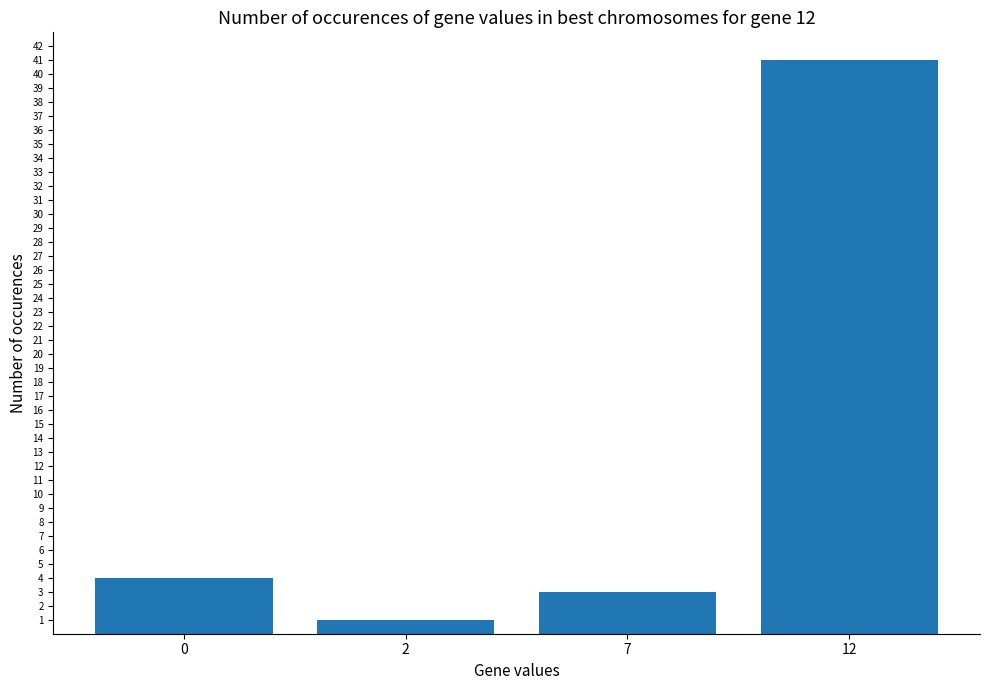

Reading right to left, list all the values displayed in this chart.

12=41	7=3	2=1	0=4